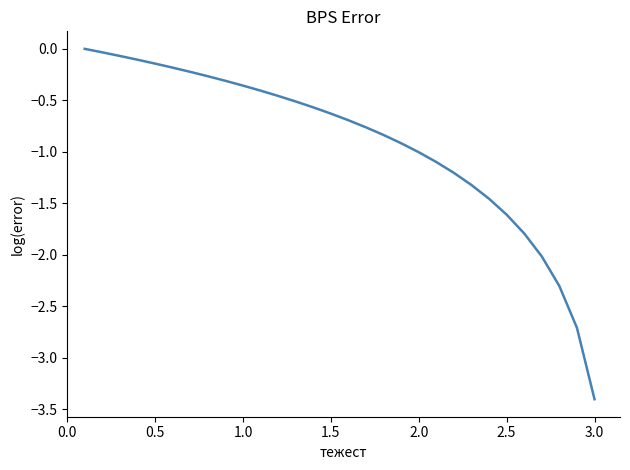

What is the difference between the maximum and minimum values?

3.4